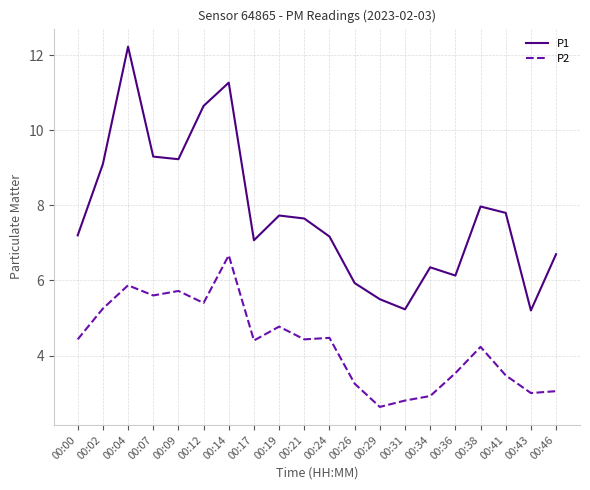

Rank the series at 00:41 from lowest to highest value.

P2, P1